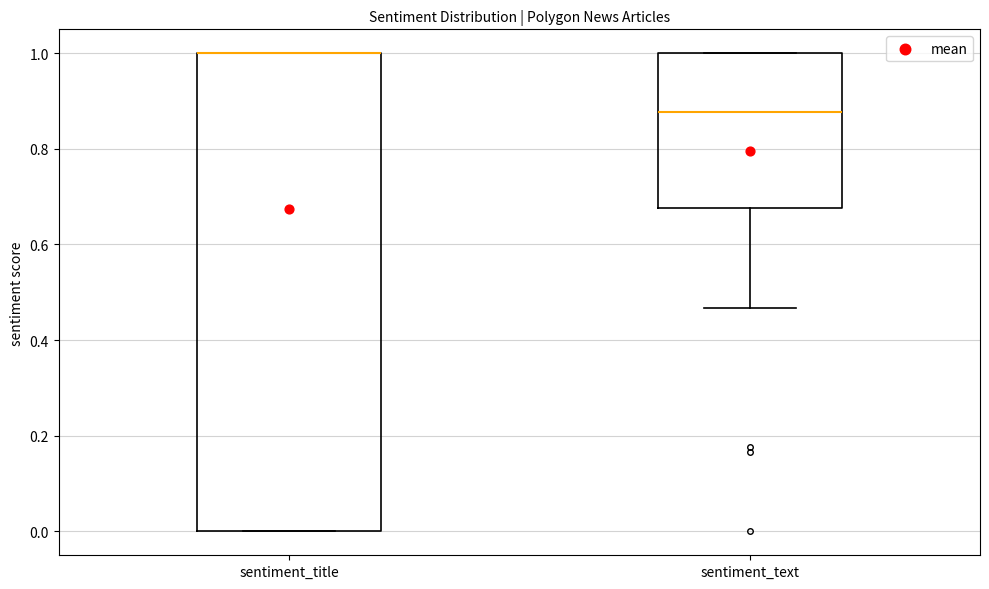

Reading left to right, read every box against the y-axis: the position of its median line, the range the box covers, and the ends of its whiskers. The values are not printed on the chart, so give them approximately, as read against the axis.

sentiment_title: median 1.00 (drawn on the box's upper edge), box 0.00 to 1.00, whiskers 0.00 to 1.00
sentiment_text: median 0.88, box 0.68 to 1.00, whiskers 0.46 to 1.00